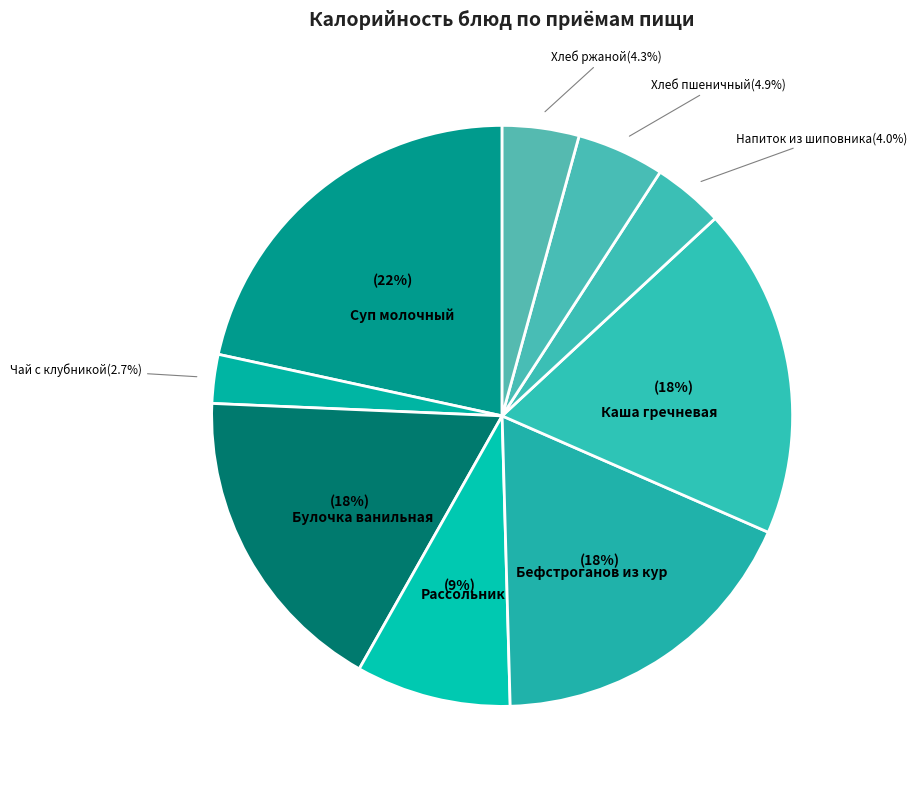

Count the number of slices in the pie.

9